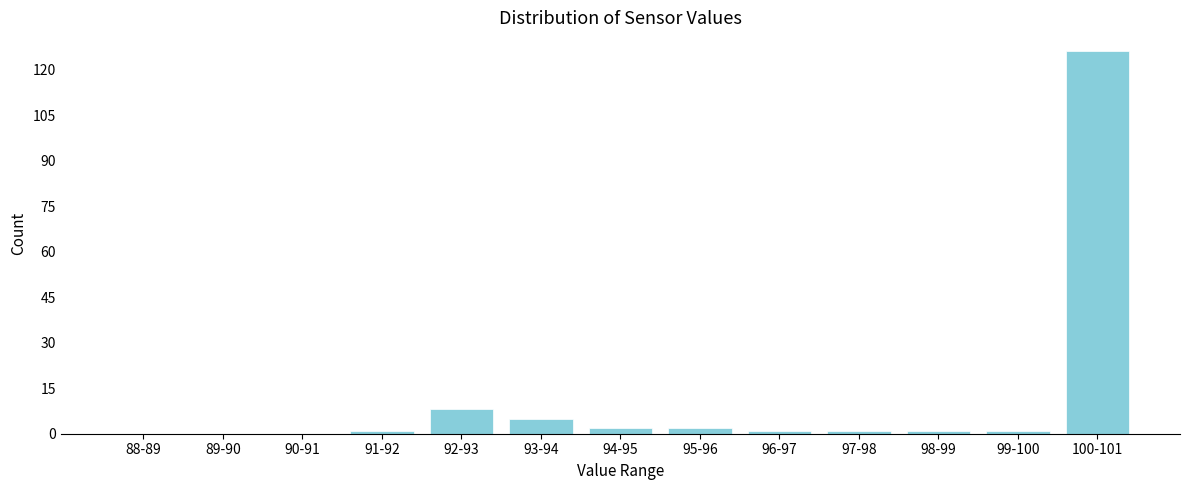

Reading left to right, what are all the values shown in this chart?

88-89=0	89-90=0	90-91=0	91-92=1	92-93=8	93-94=5	94-95=2	95-96=2	96-97=1	97-98=1	98-99=1	99-100=1	100-101=126